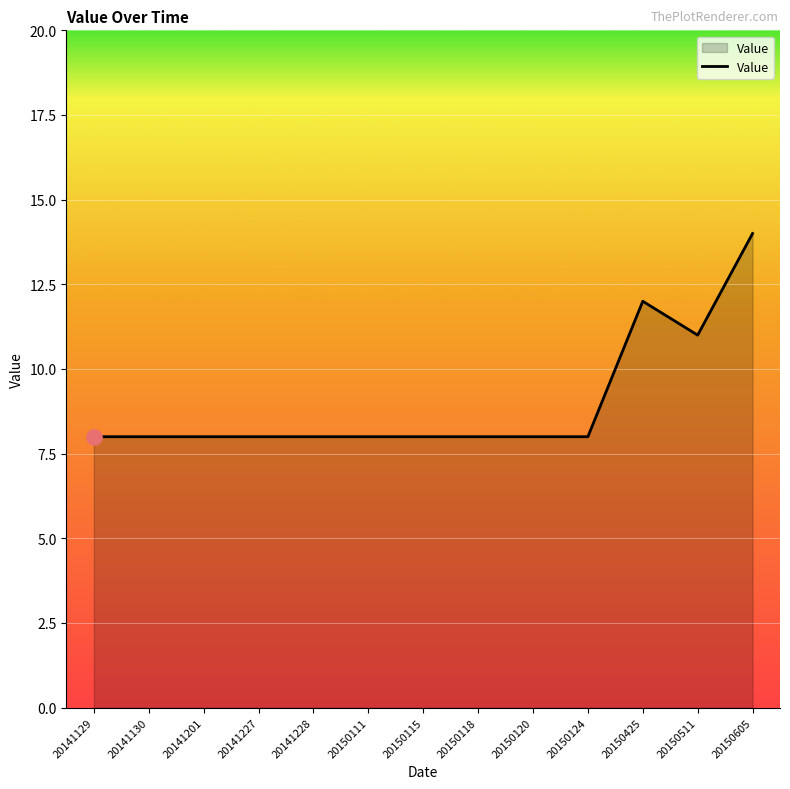

Between 20150511 and 20141228, which is larger?

20150511